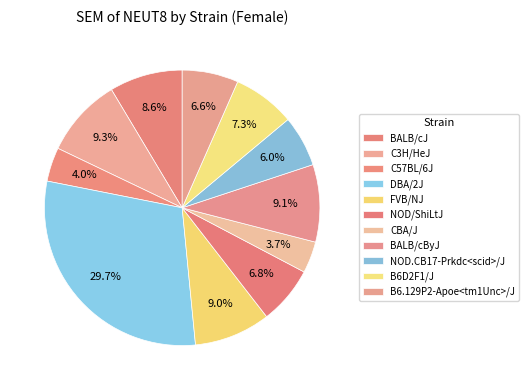

Count the number of slices in the pie.

11